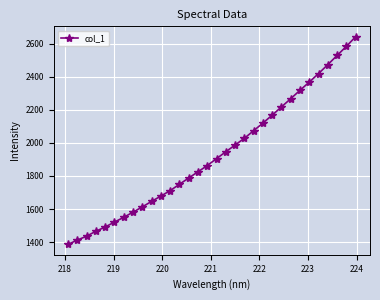

Does the chart display data point markers on the line(s)?

Yes